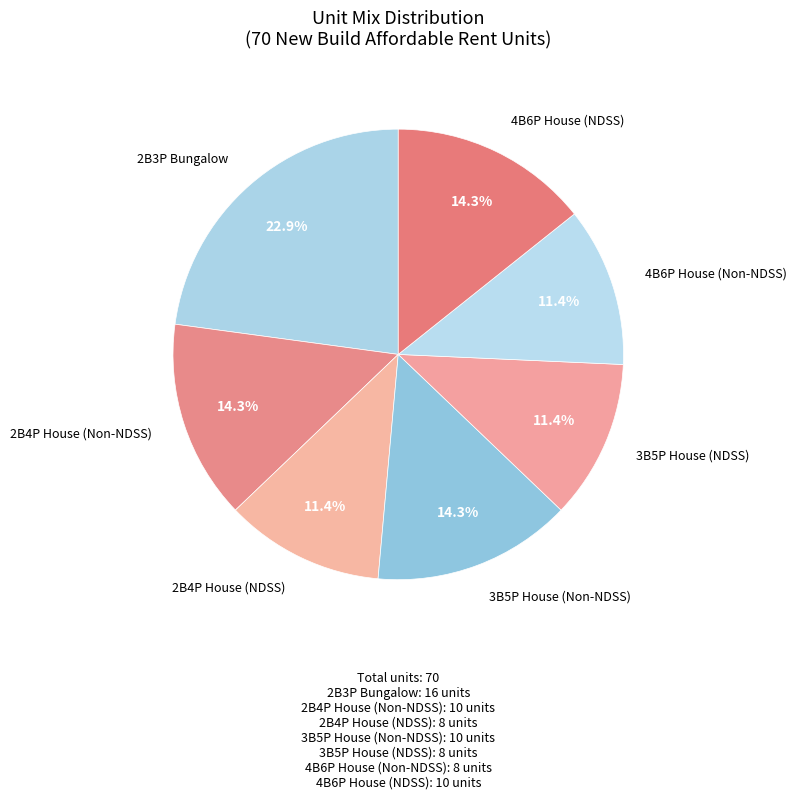

Does 2B3P Bungalow account for over 50% of the chart?

No